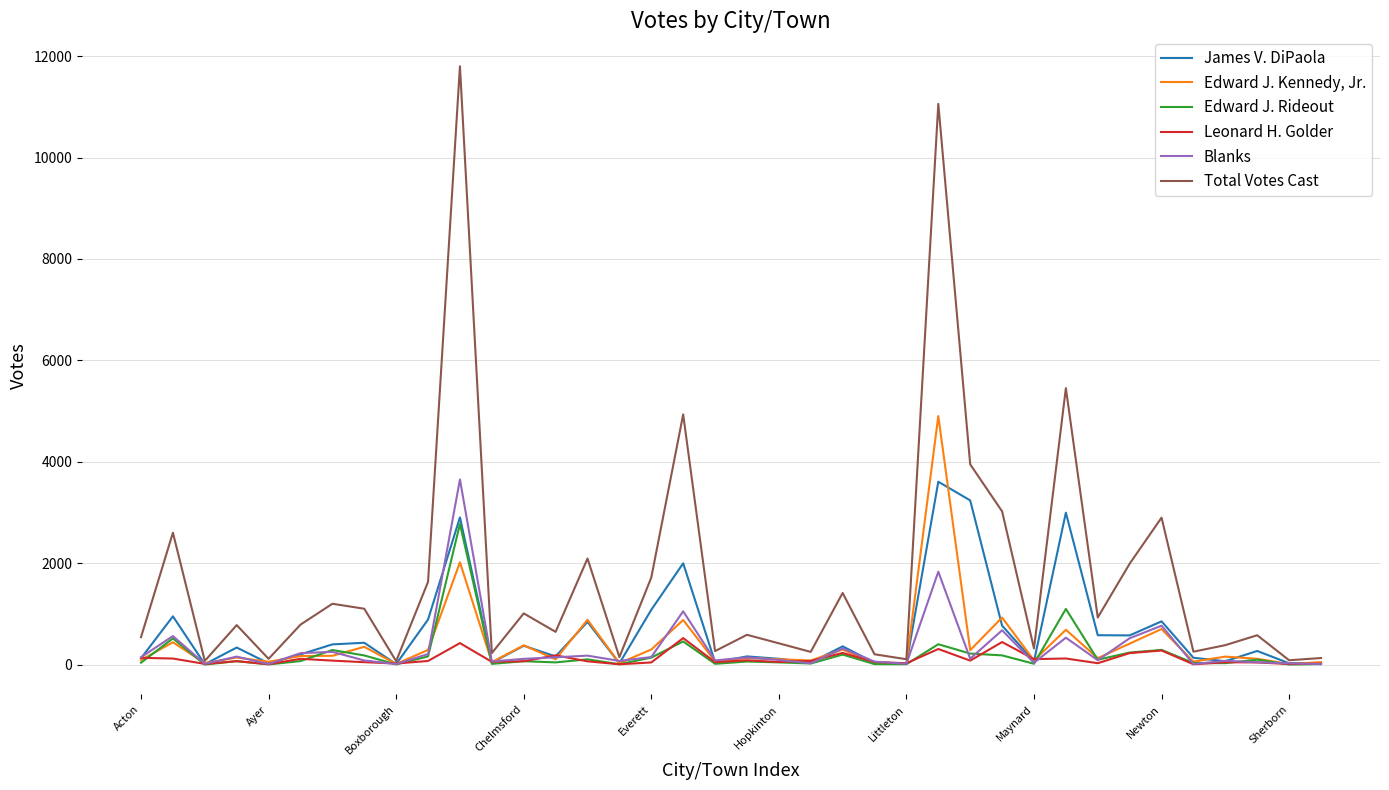

What is the highest value of the Total Votes Cast series?

11800